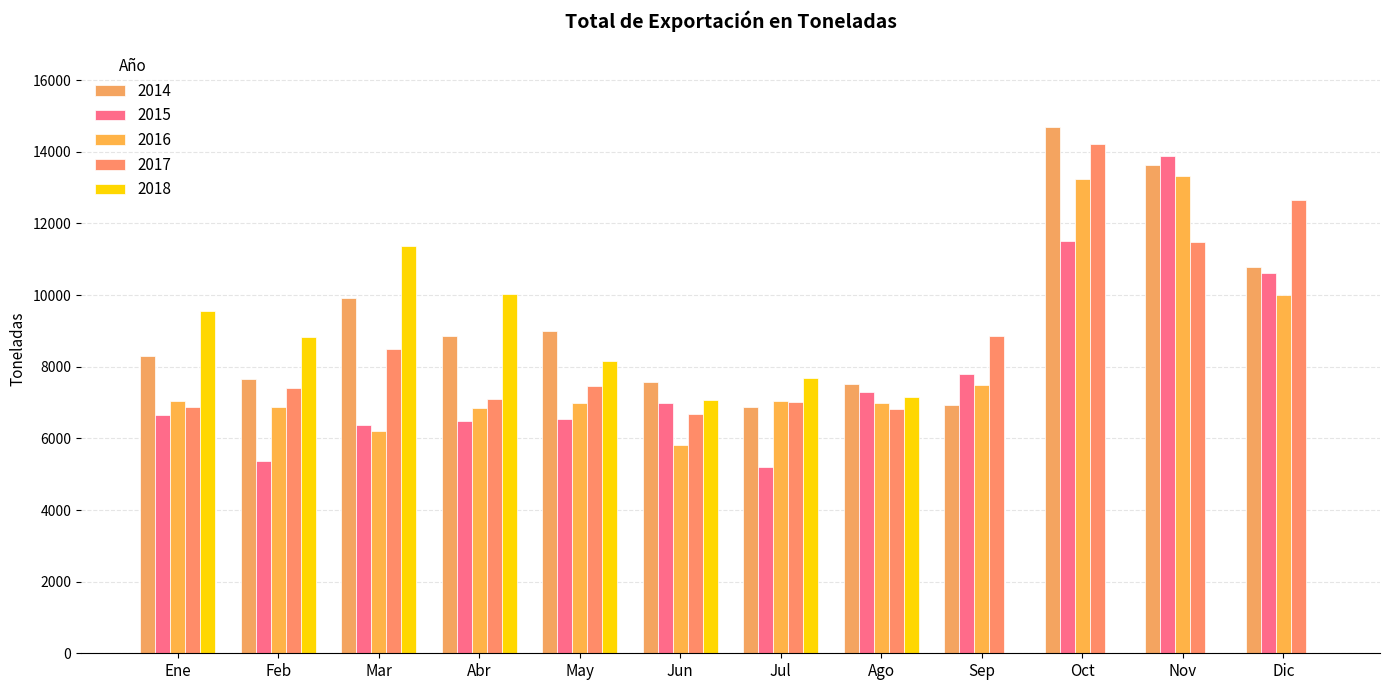

Is the value of 2014 at Sep greater than the value of 2015 at Mar?

Yes